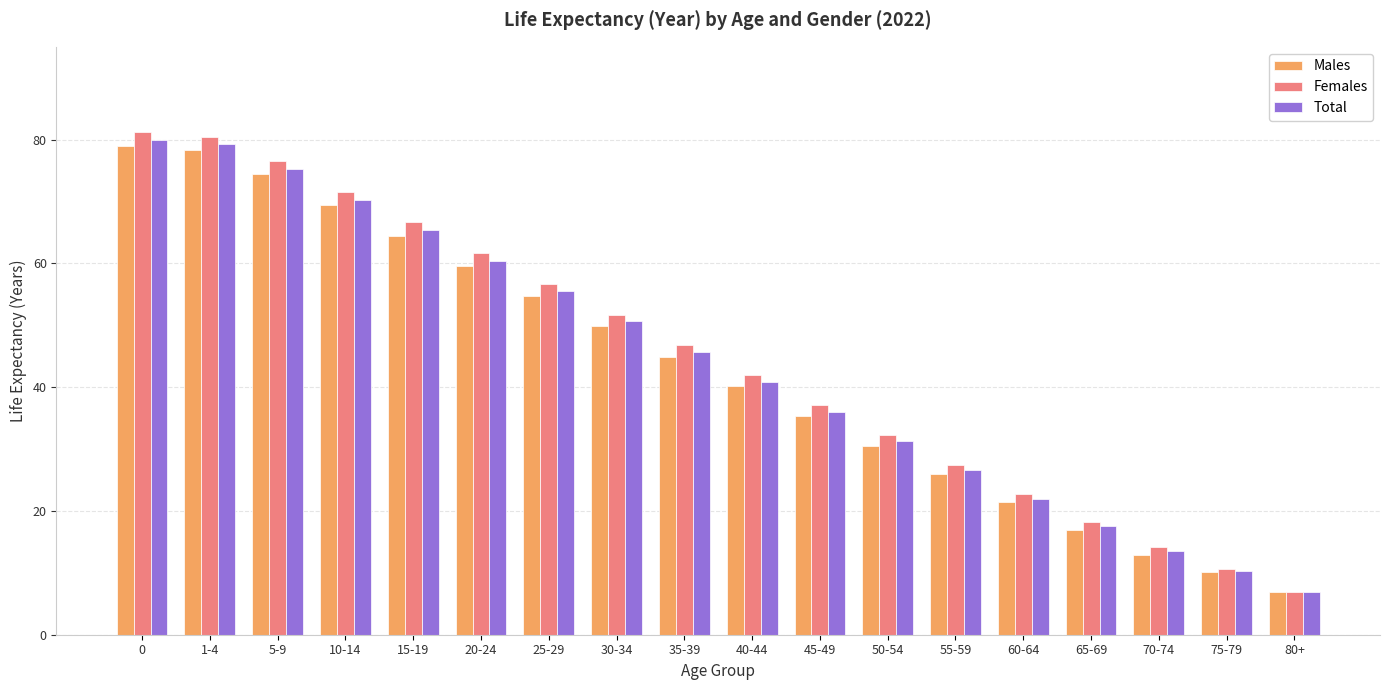

How many series are shown in this chart?

3